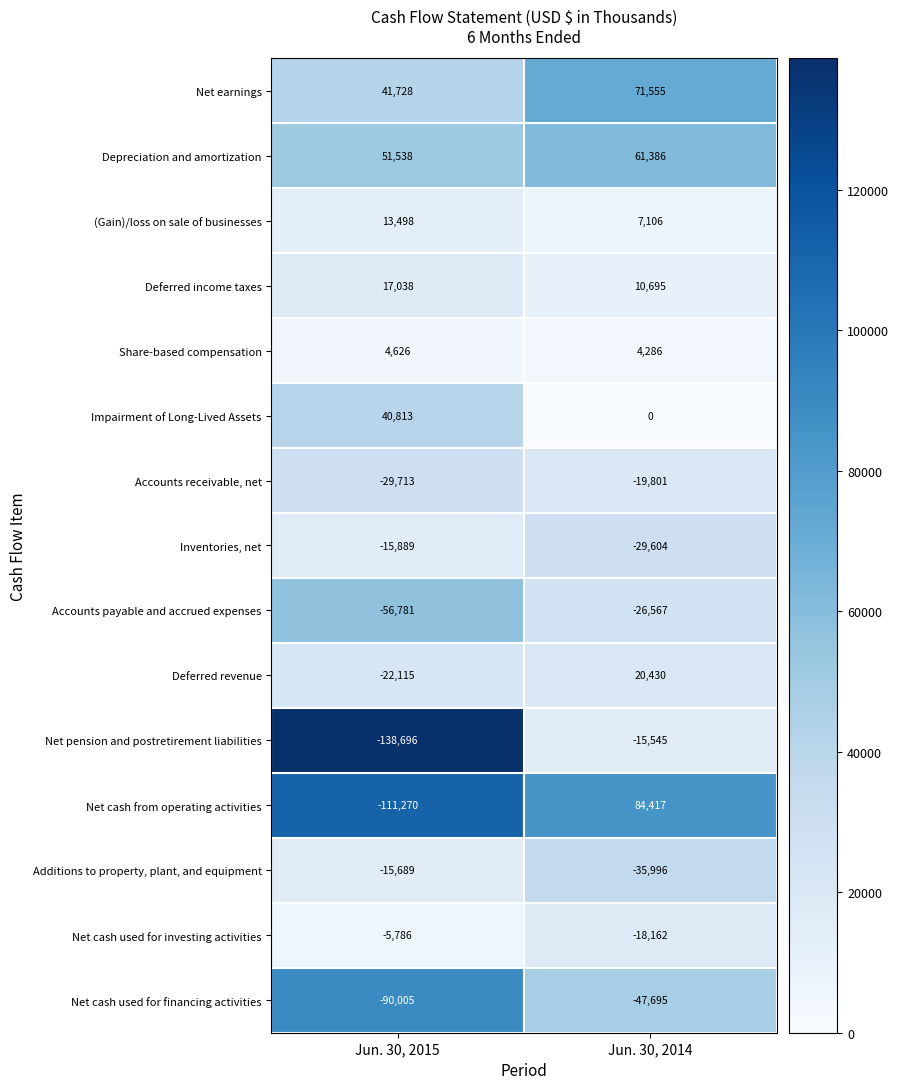

What is the difference between the maximum and minimum values in the (Gain)/loss on sale of businesses series?

6392